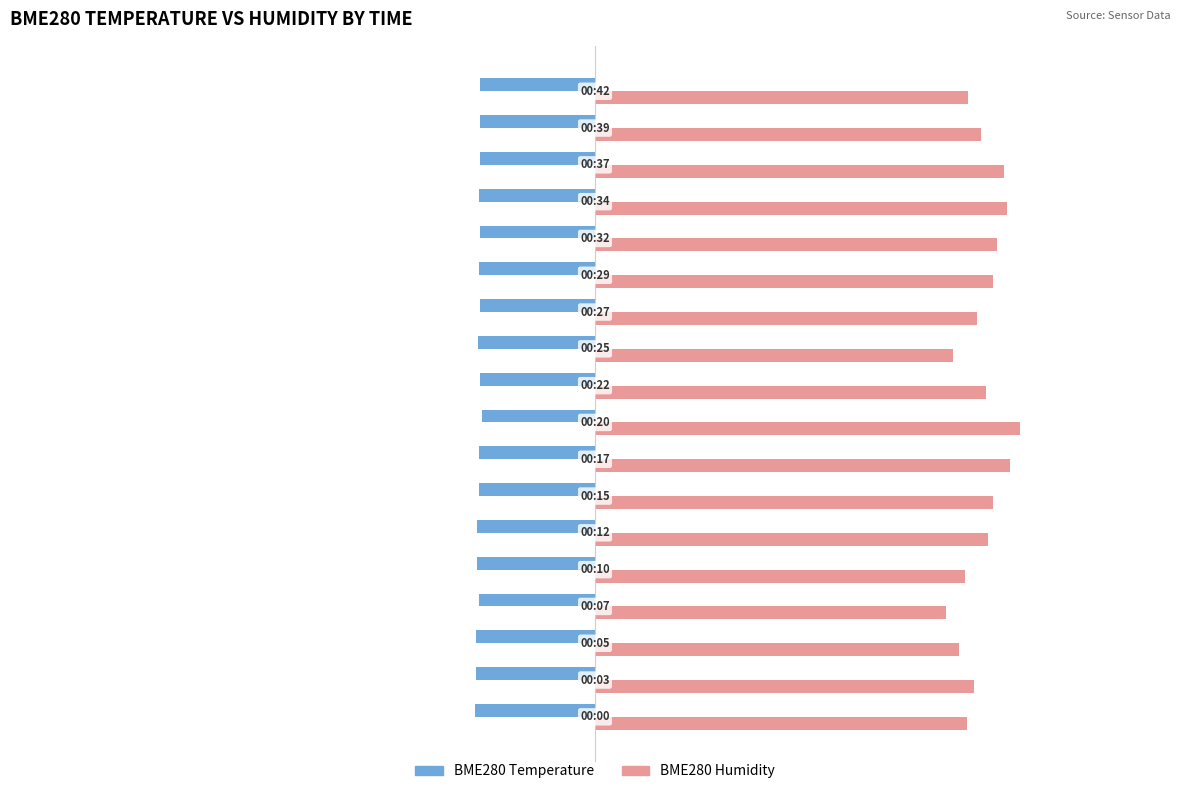

At how many categories does at least one series exceed 26?

18